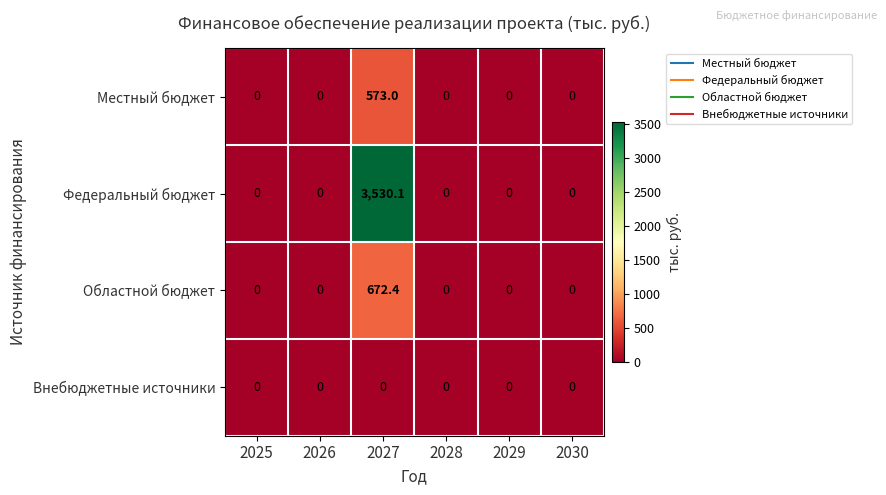

Which series has the widest spread of values?

Федеральный бюджет